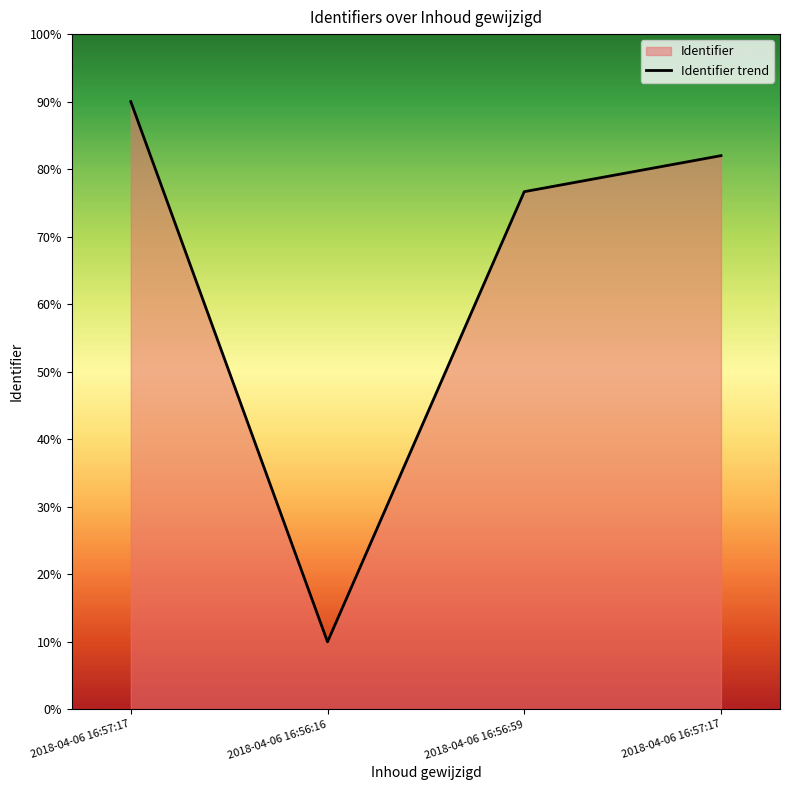

At which label is the value closest to 50?

2018-04-06 16:56:59